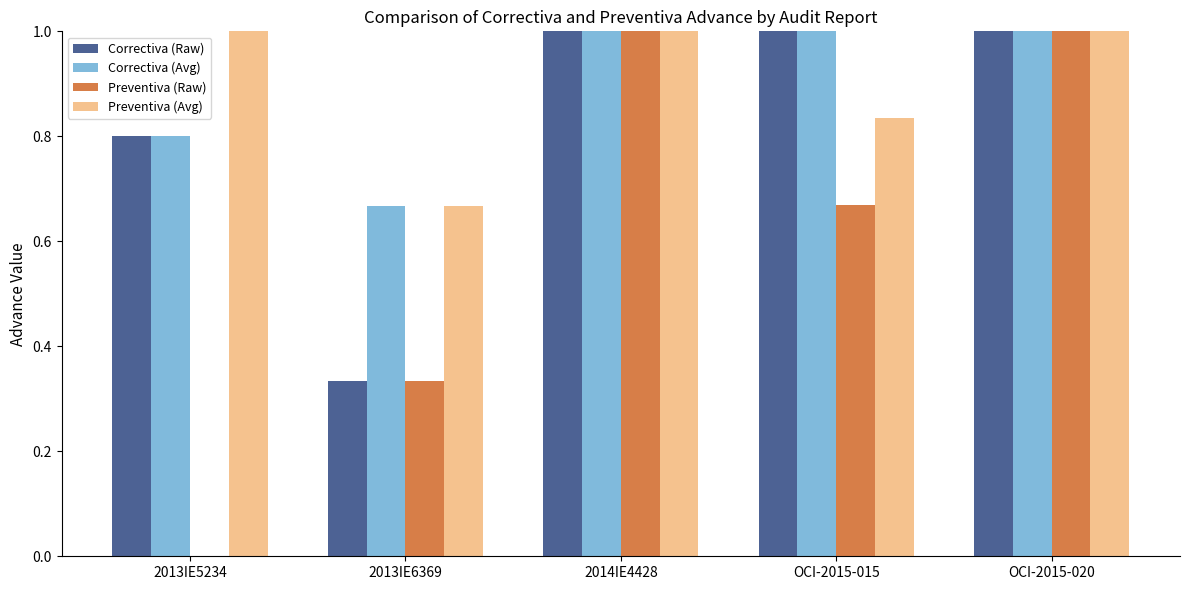

How many Preventiva (Avg) values are between 0 and 1?

5